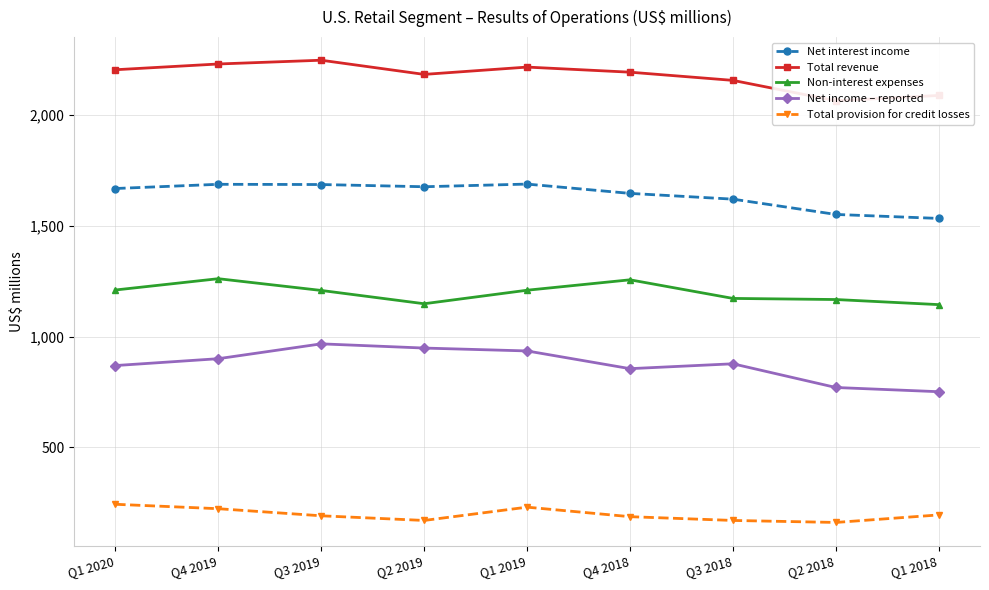

True or false: Total revenue and Net income – reported intersect in this chart.

False